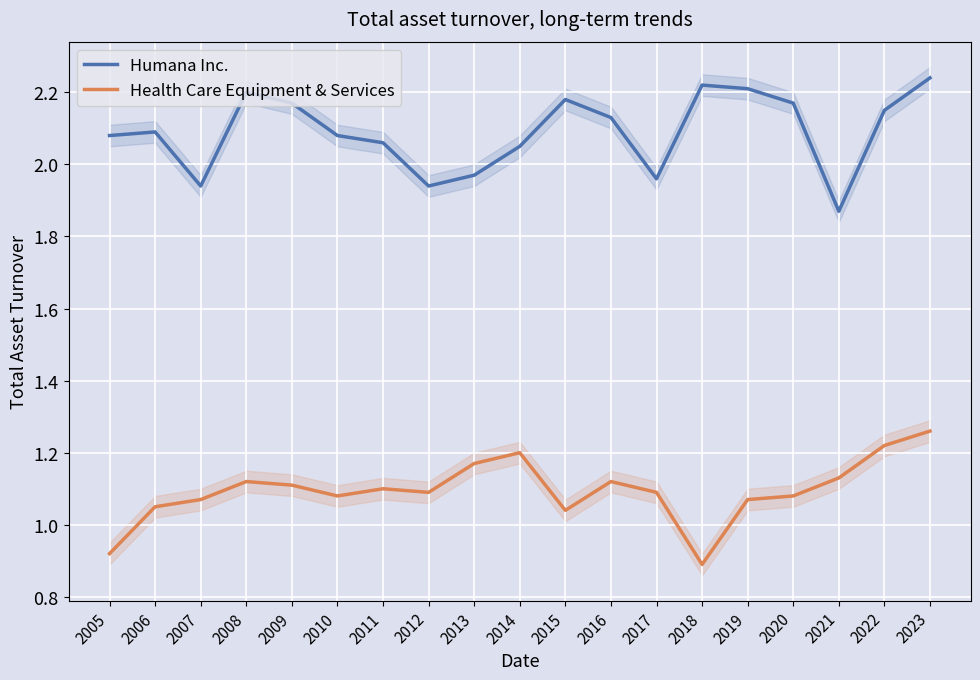

What are all the series names shown in the legend?

Humana Inc., Health Care Equipment & Services